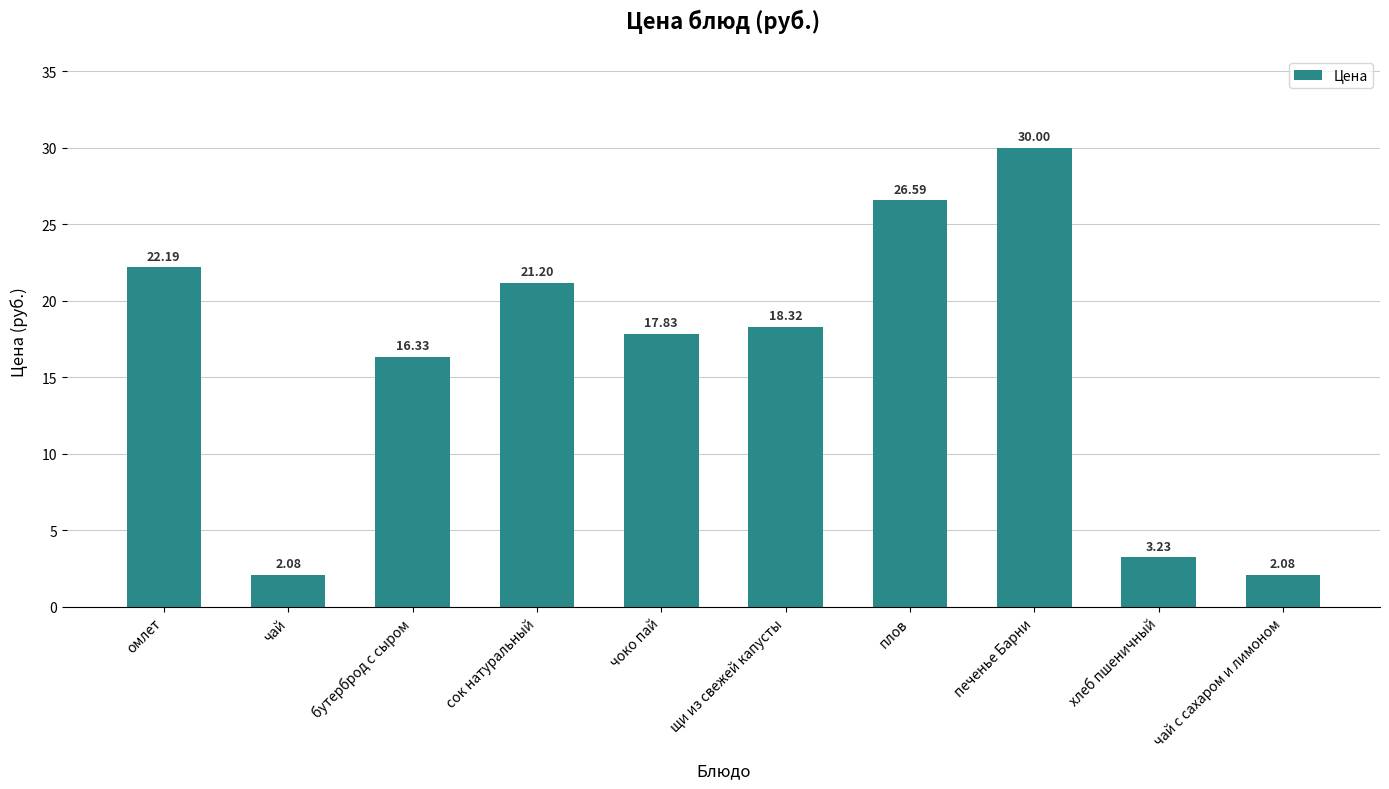

What position from the right is щи из свежей капусты?

5